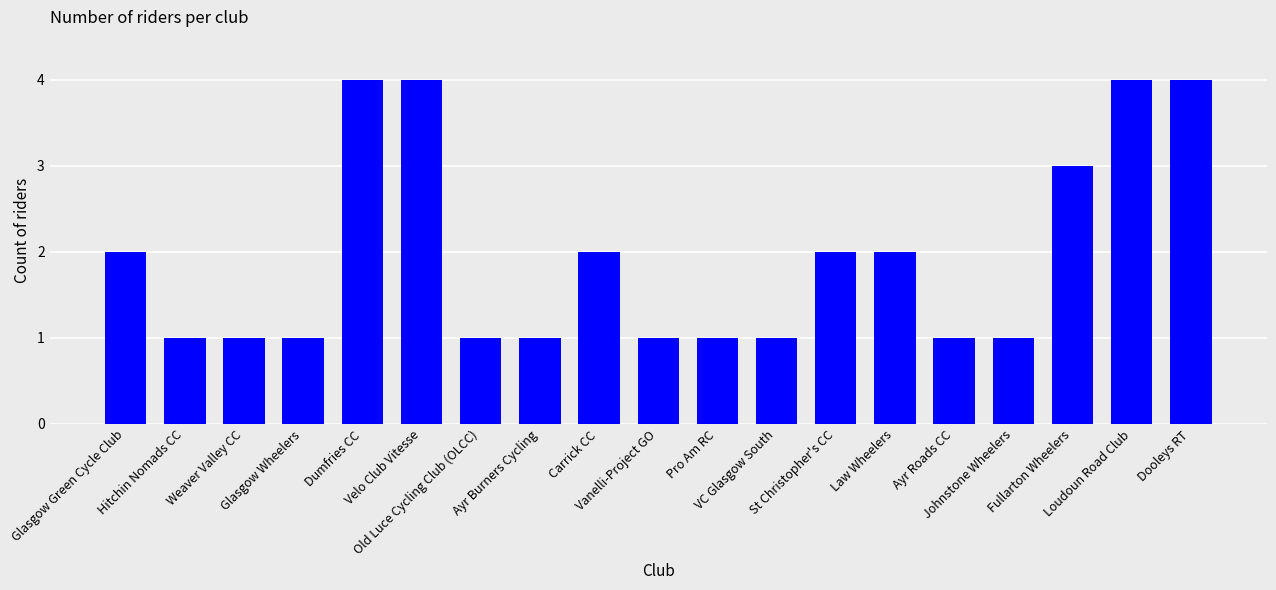

Reading right to left, transcribe all the data shown in this chart.

4	4	3	1	1	2	2	1	1	1	2	1	1	4	4	1	1	1	2